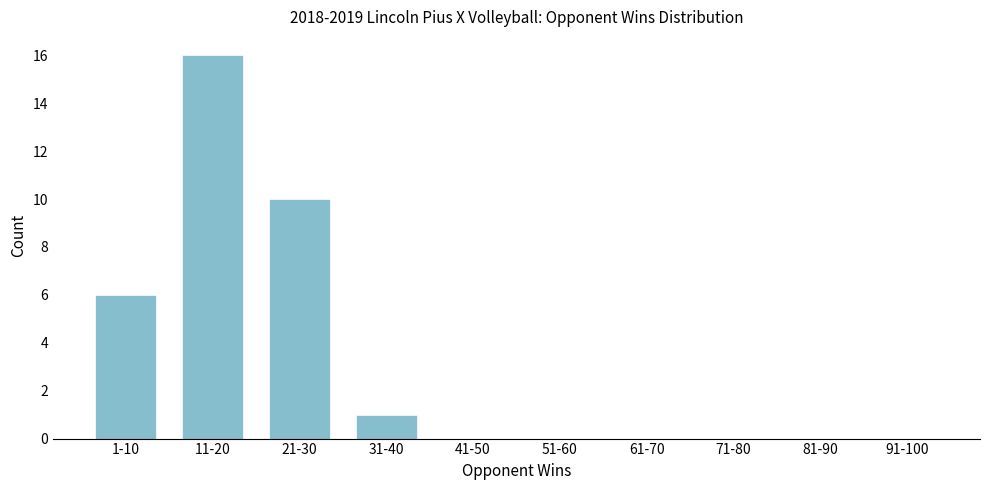

Reading left to right, extract all data points from this chart.

1-10=6	11-20=16	21-30=10	31-40=1	41-50=0	51-60=0	61-70=0	71-80=0	81-90=0	91-100=0